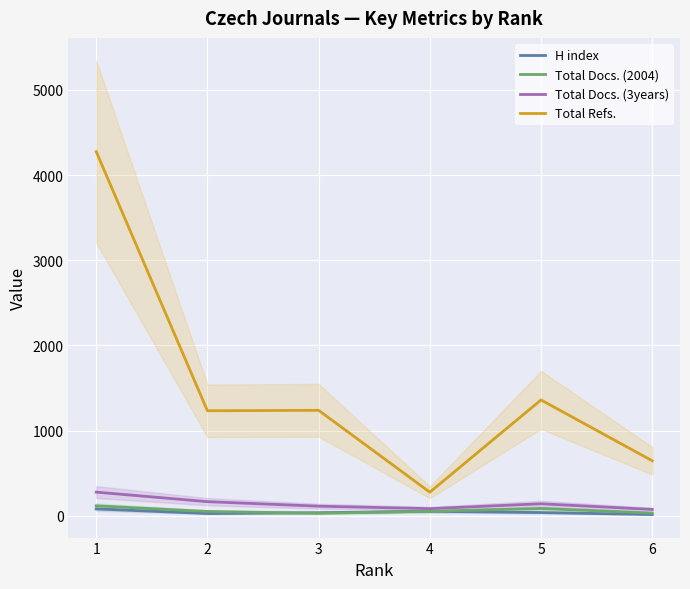

Which series has the largest range (max minus min)?

Total Refs.